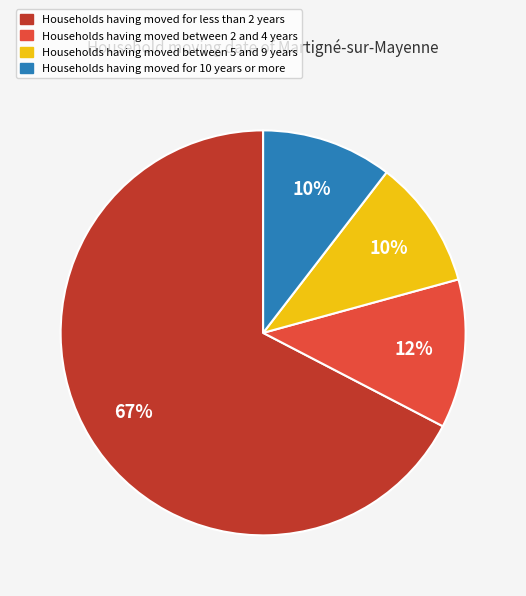

How many segments does this pie chart have?

4